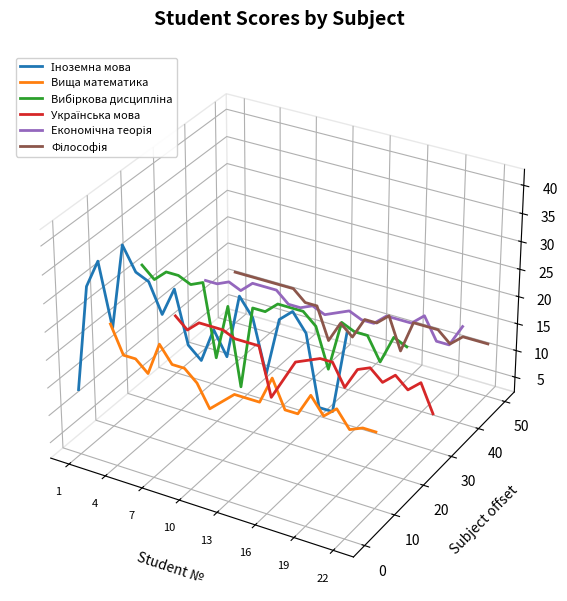

True or false: Вища математика has a value of -0.0 at 20.

False